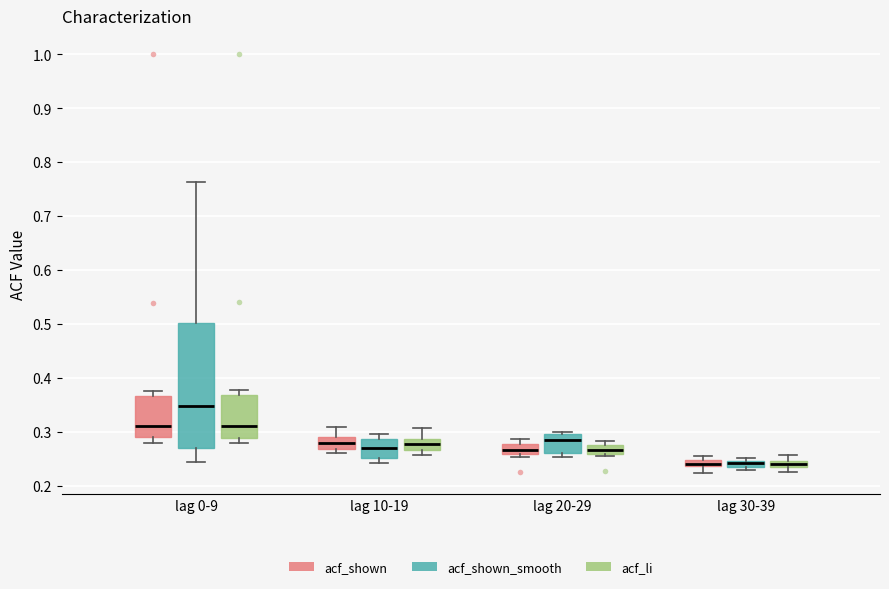

Which box's median line is the highest?

lag 0-9 (acf_shown_smooth)